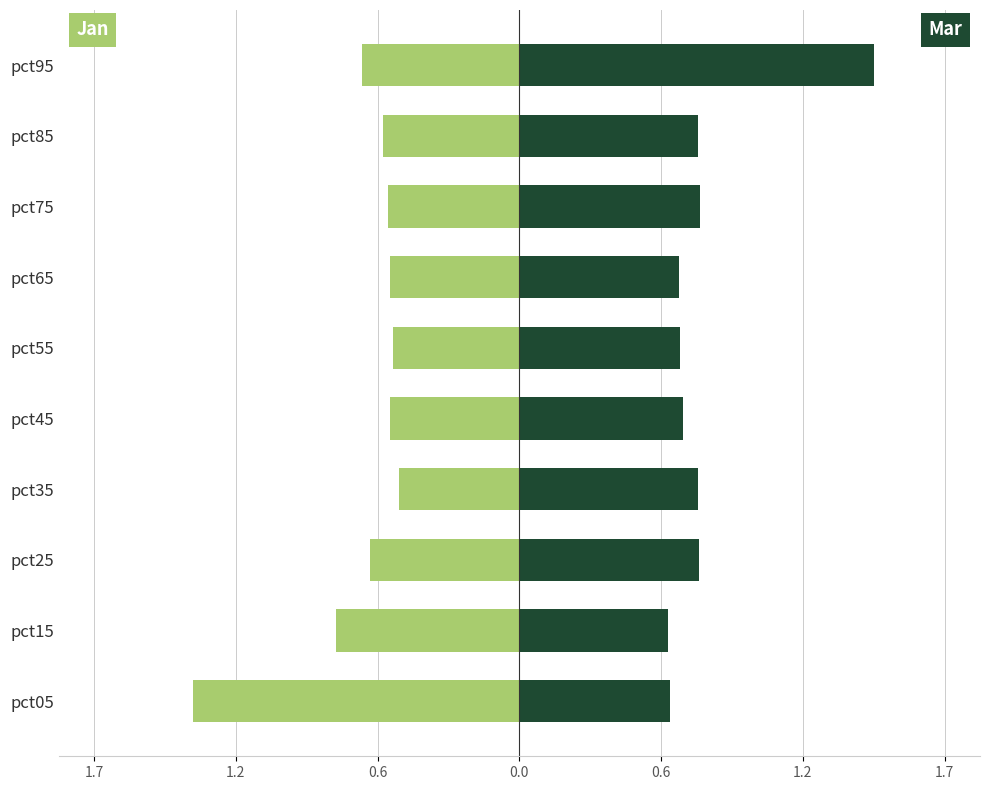

Which has a higher value, pct65 or pct55?

pct55